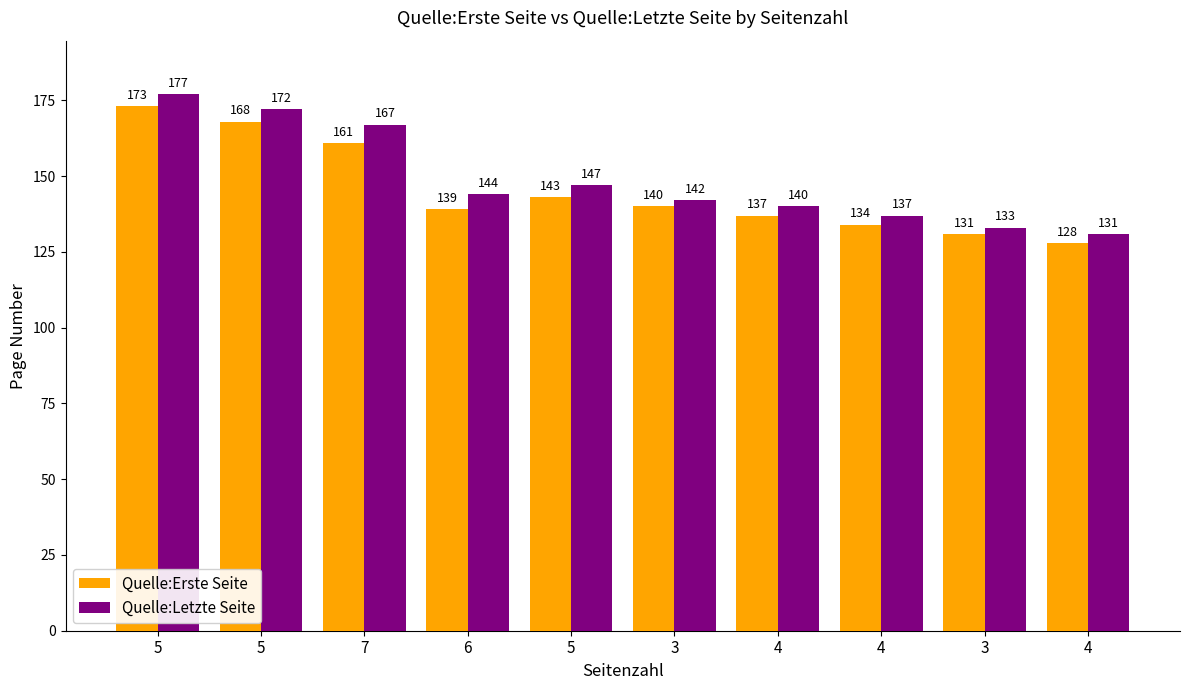

Is the value of Quelle:Letzte Seite at 6 greater than the value of Quelle:Erste Seite at 5?

No